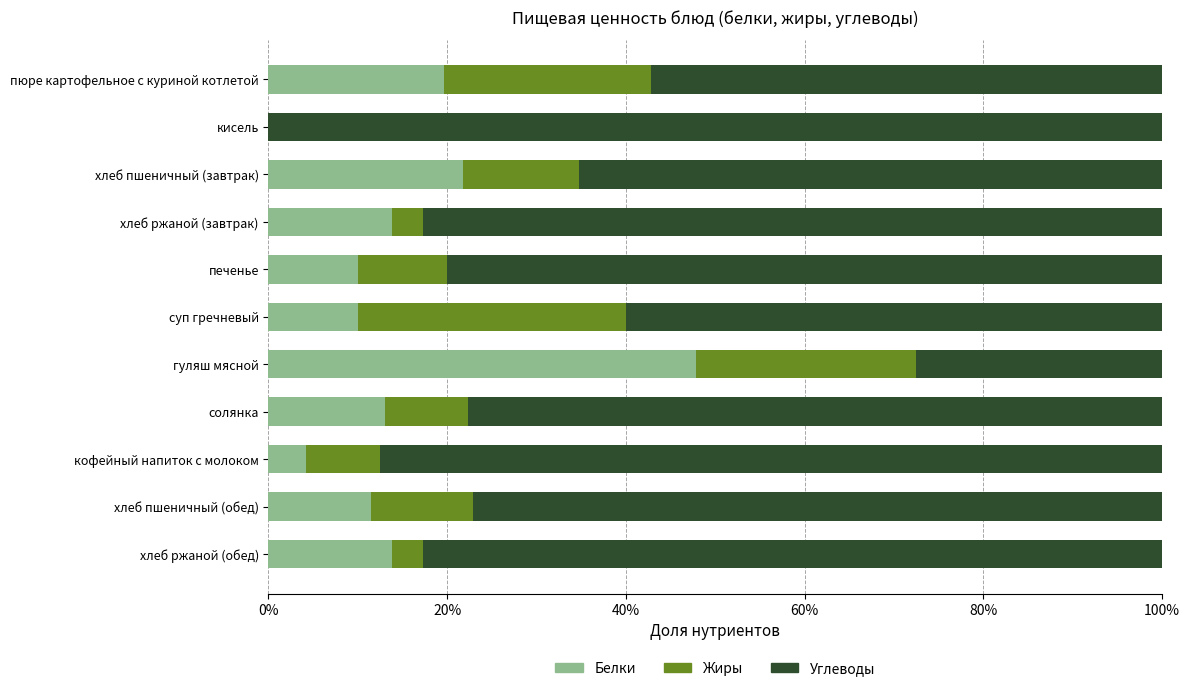

What are all the series names shown in the legend?

Белки, Жиры, Углеводы